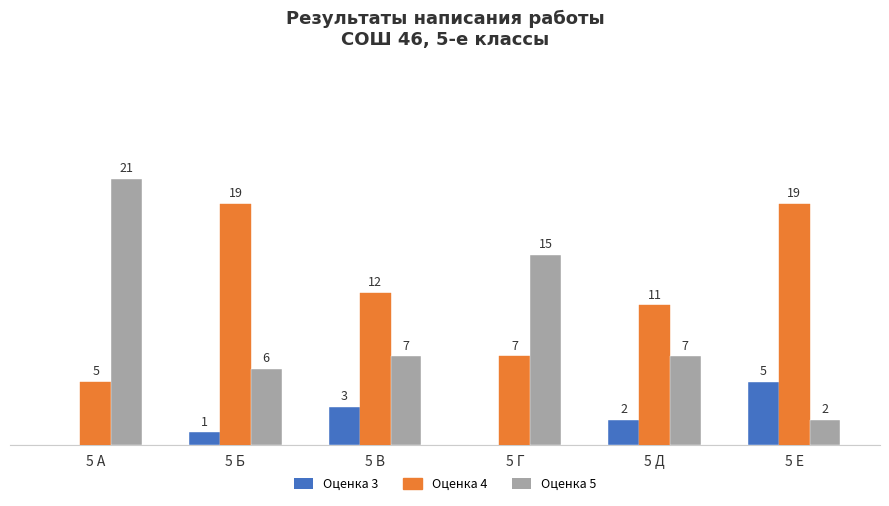

Where does the Оценка 3 series first go above 2?

5 В